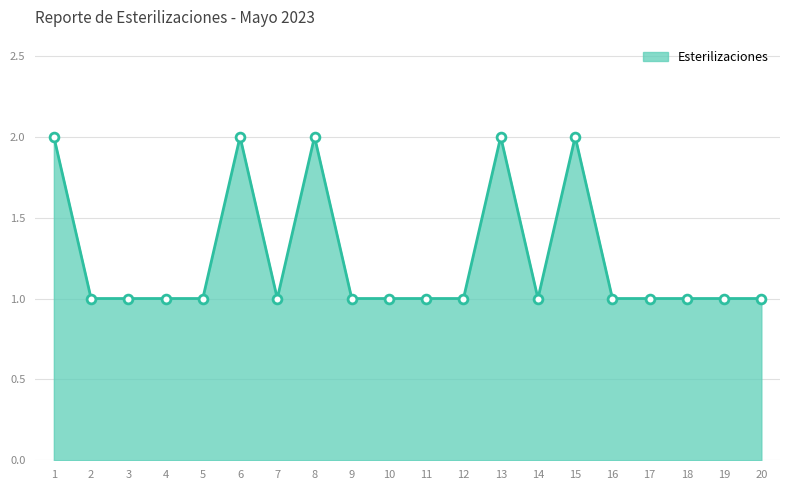

Which has a higher value, 19 or 8?

8